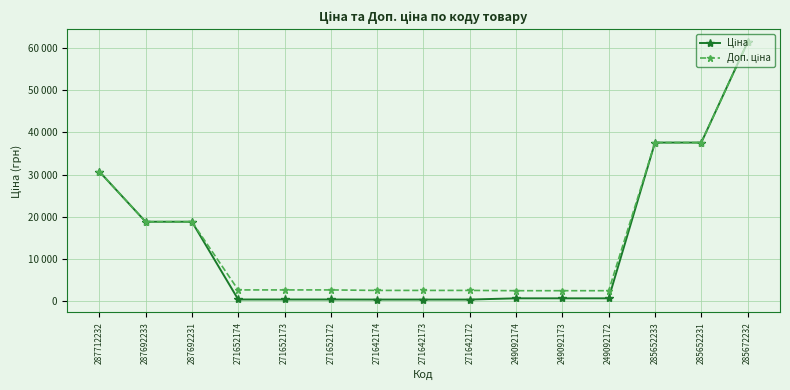

The value of Доп. ціна at 271642173 is 3747.1. True or false?

False